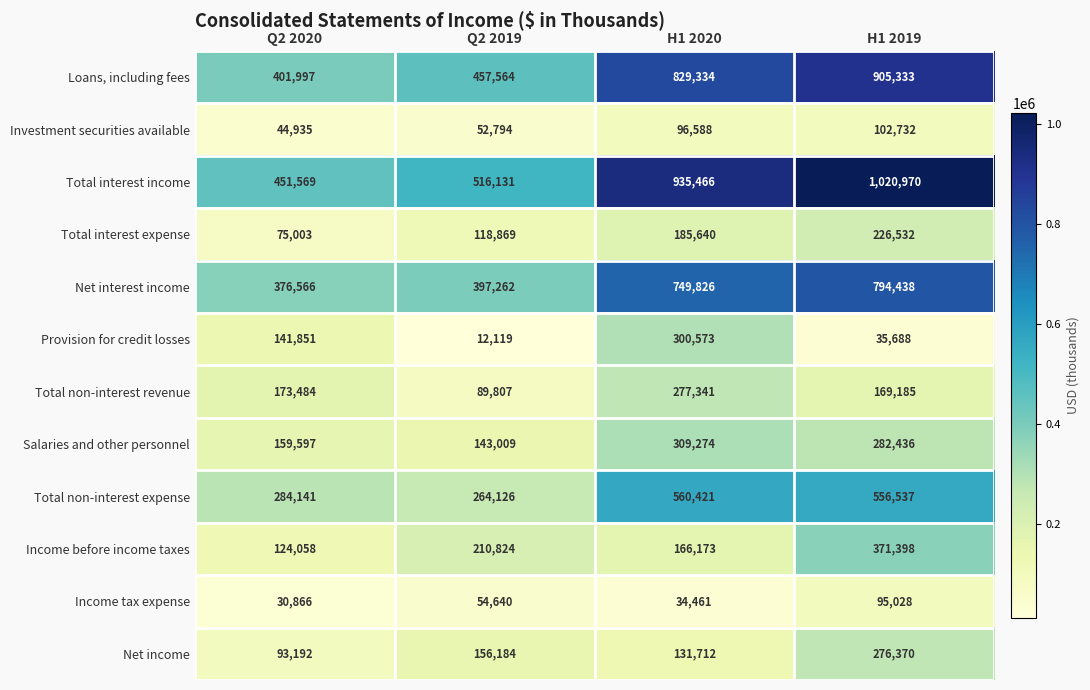

How many Investment securities available values are between 52794 and 102732?

3